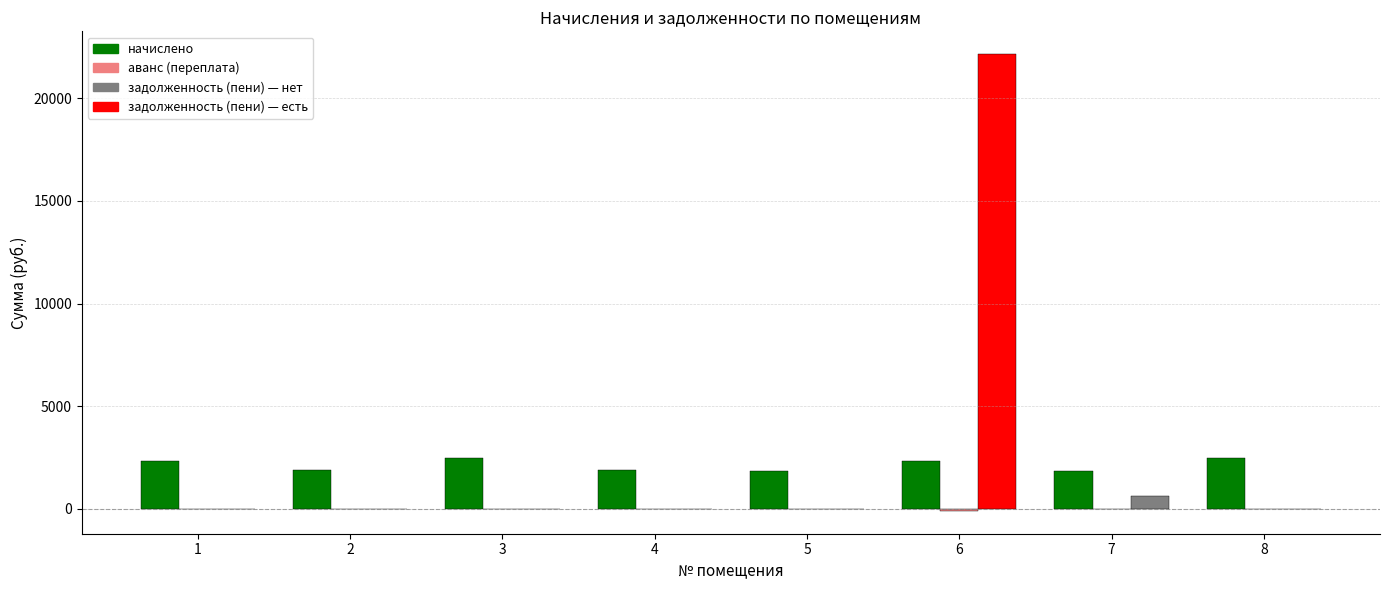

What is the total value across all series at 4?

1899.0